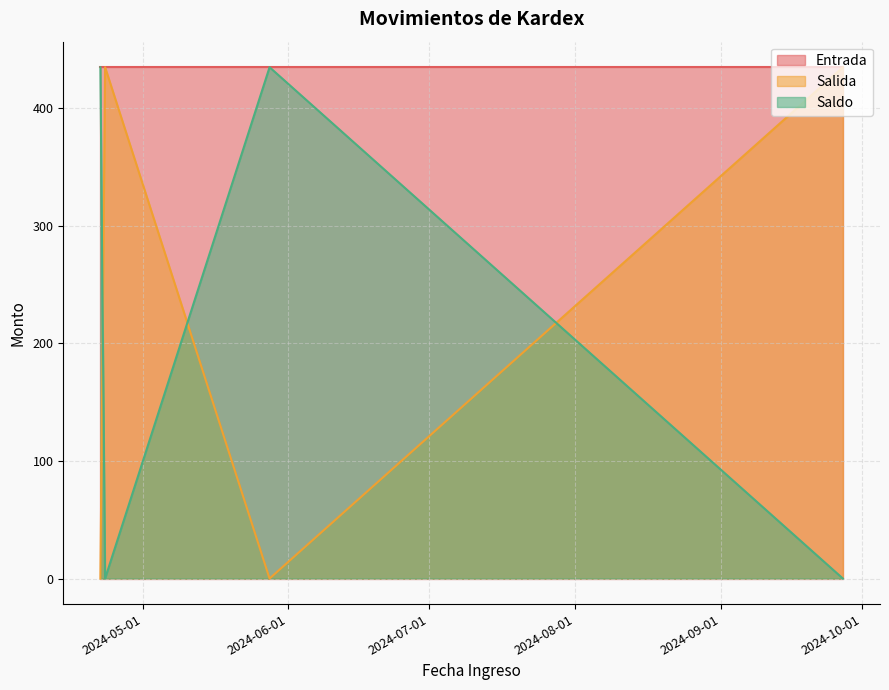

Is it true that Salida equals 277.3 at 2024-09-27?

False